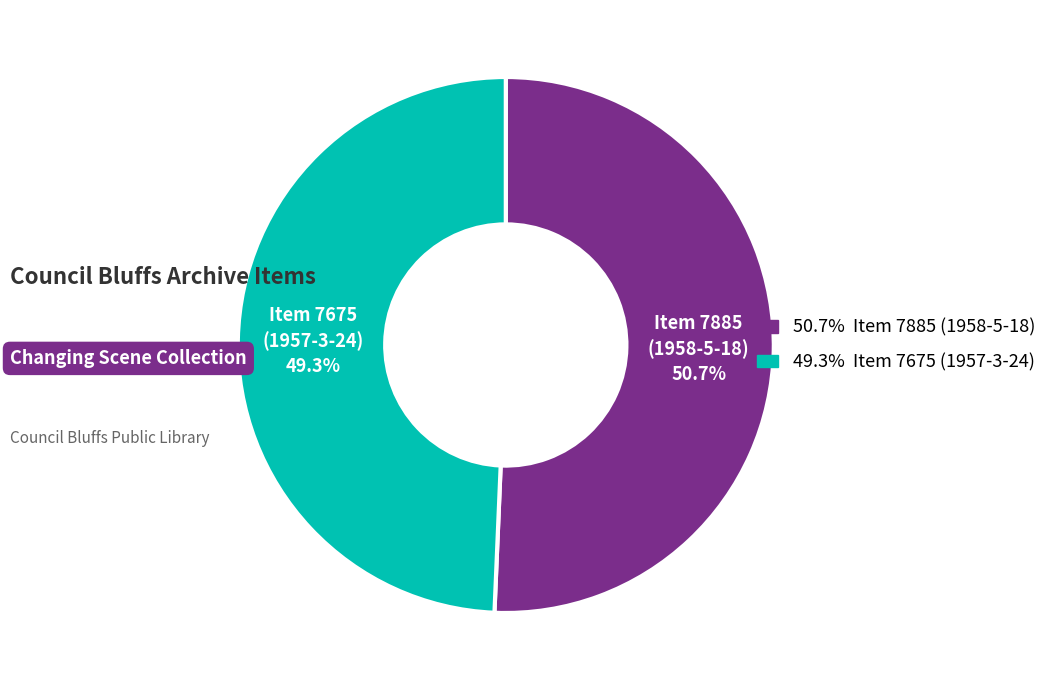

Is there any slice that represents more than half of the pie?

Yes